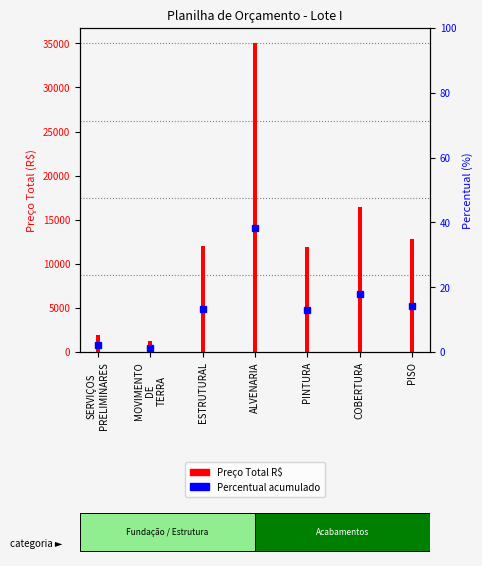

Reading left to right, list all the values displayed in this chart.

SERVIÇOS
PRELIMINARES=1934.5	MOVIMENTO
DE
TERRA=1242.3	ESTRUTURAL=12071.4	ALVENARIA=34995.2	PINTURA=11861.3	COBERTURA=16418.5	PISO=12845.0